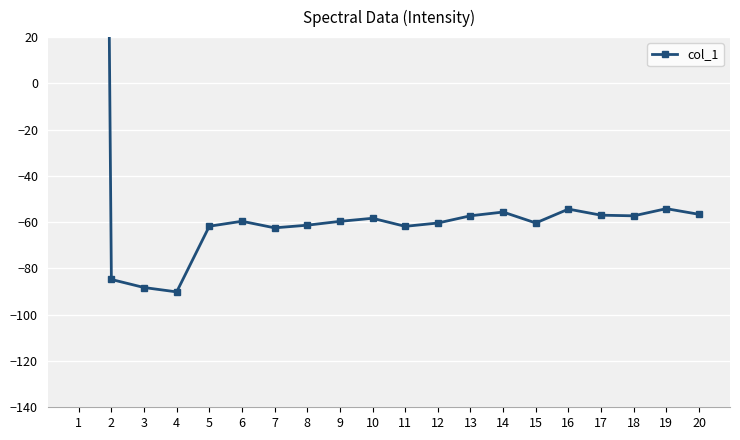

Which label corresponds to the largest value in the chart?

1